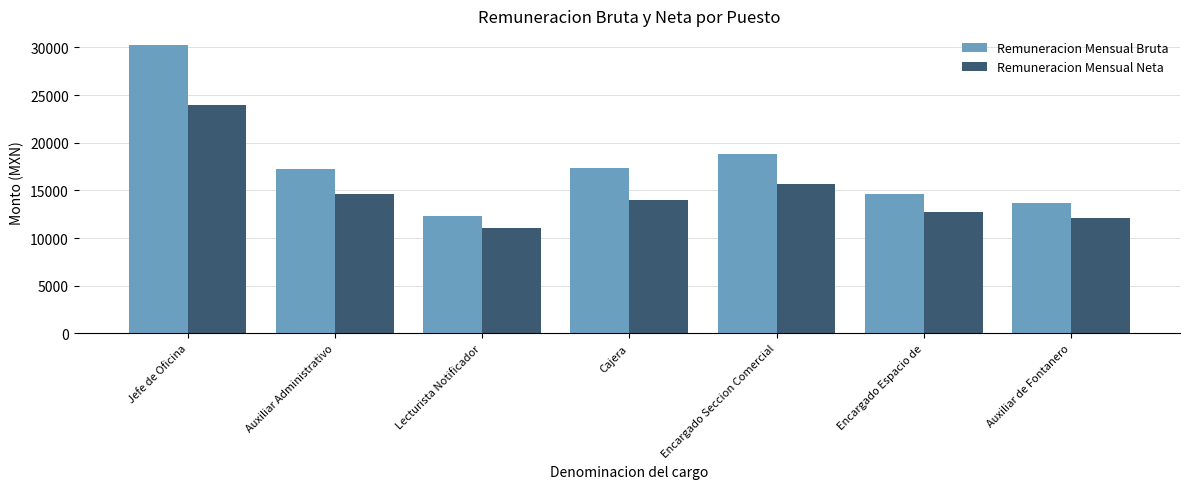

What is the sum of the Remuneracion Mensual Bruta values at Cajera and Auxiliar de Fontanero?

31057.4